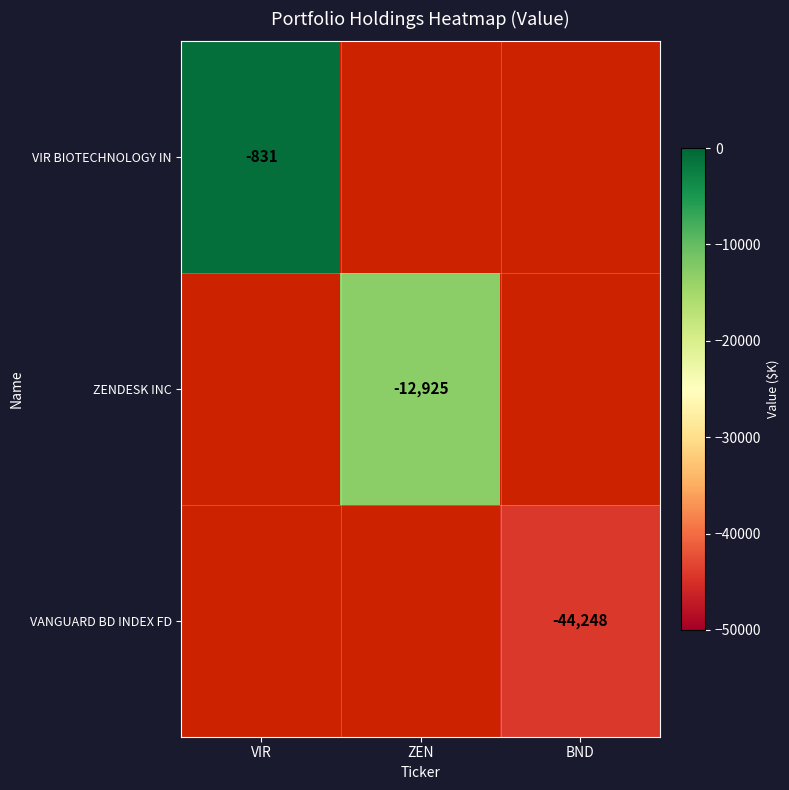

What is the maximum value shown in the chart?

-831.0